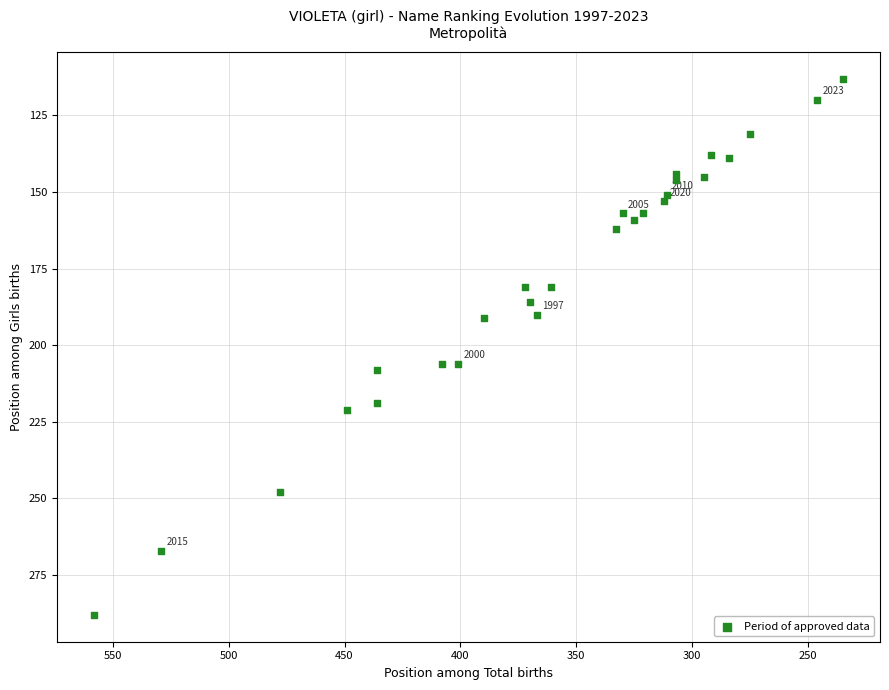

What is the range of X values (max minus min)?

323